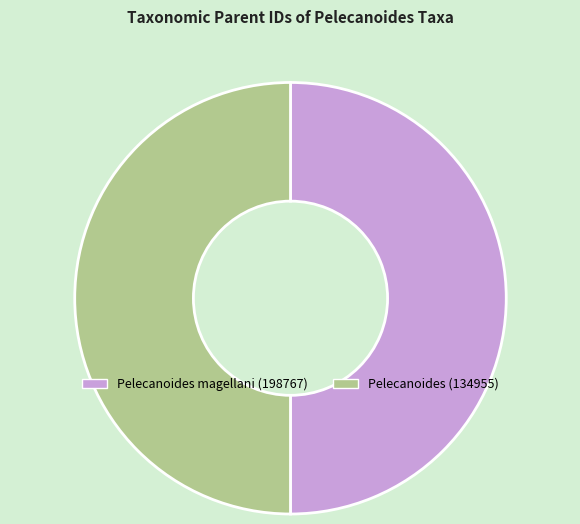

True or false: Pelecanoides magellani (198767) accounts for 62% of the total.

False